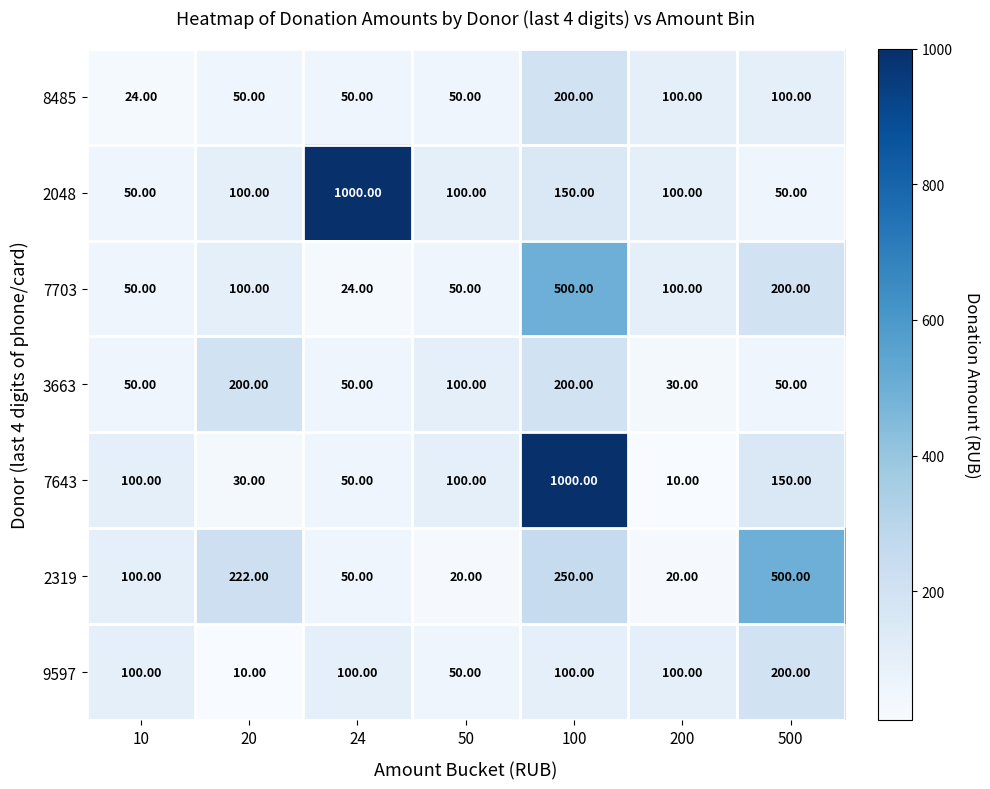

What is the sum of the 7643 values at 100 and 50?

1100